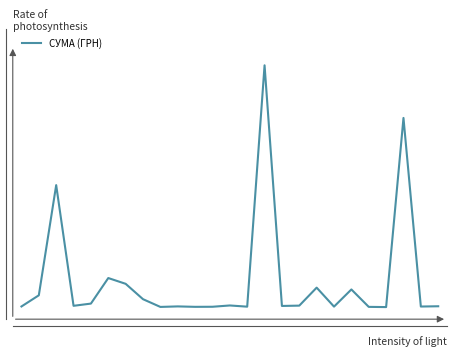

What is the maximum value shown in the chart?

1.0